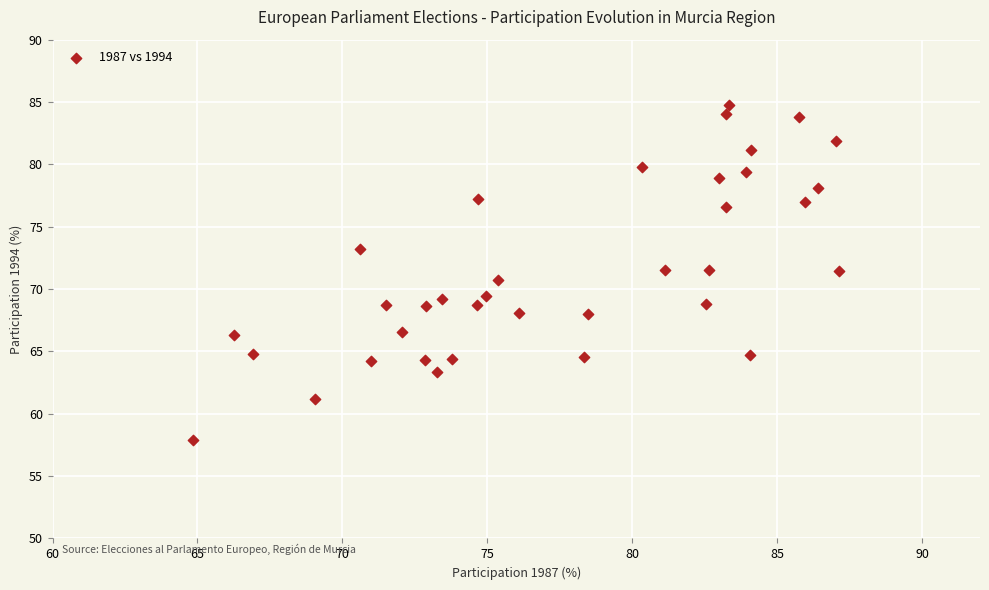

What is the range of X values (max minus min)?

22.3